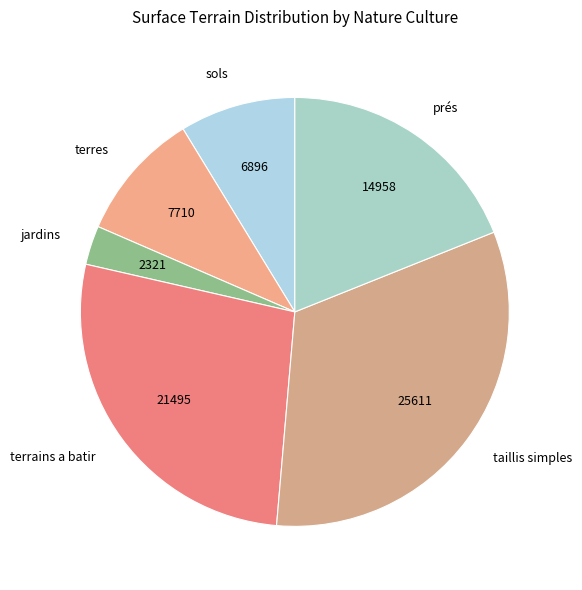

Between terrains a batir and prés, which is larger?

terrains a batir